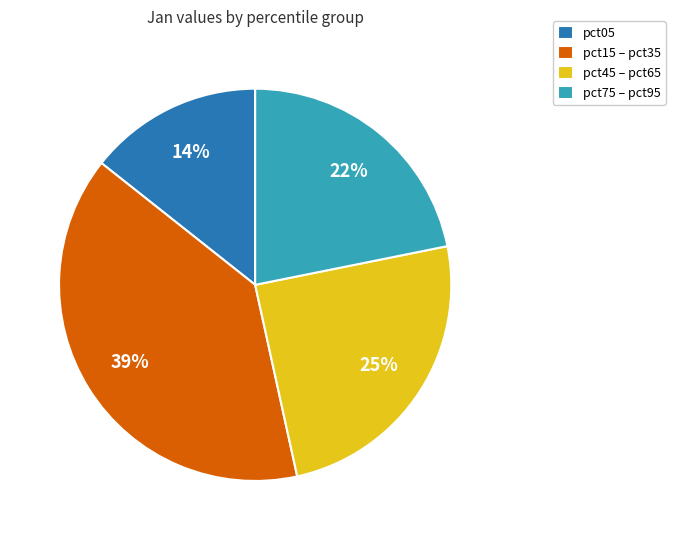

How many segments does this pie chart have?

4